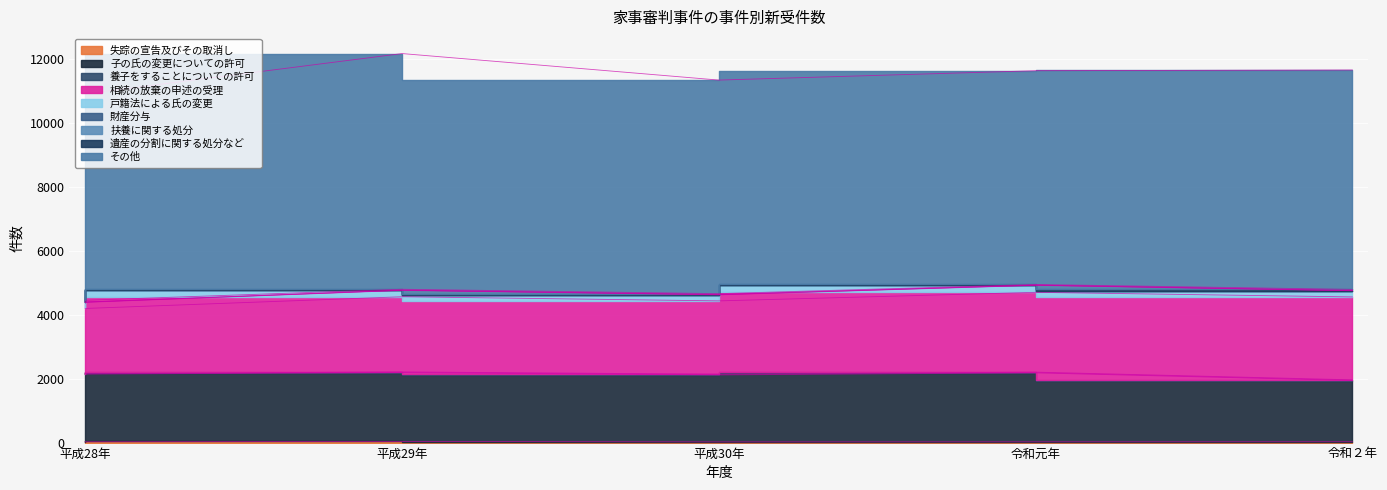

What is the minimum value for 平成28年?

3